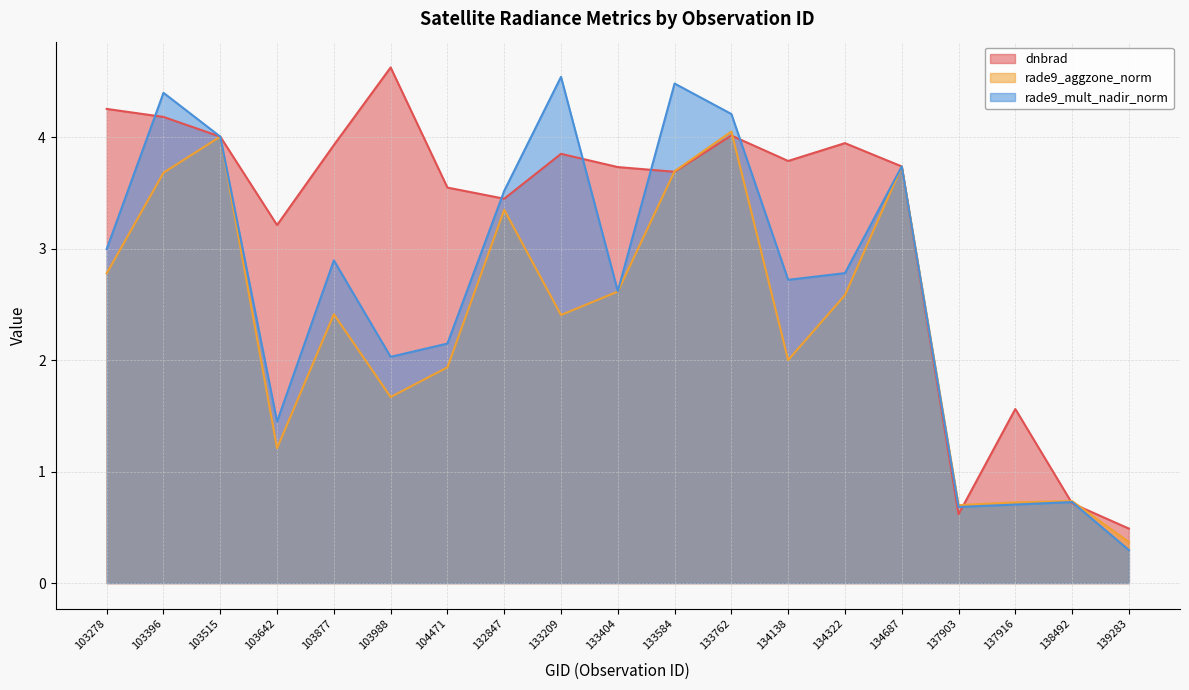

True or false: dnbrad has more than 2 interior local peaks.

True